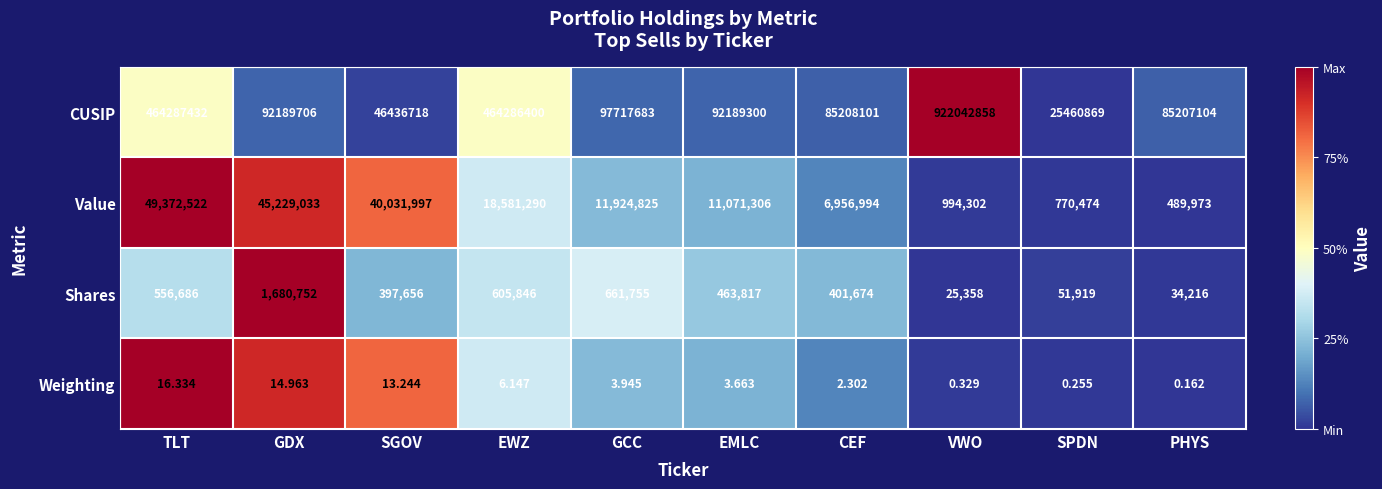

Which series has the widest spread of values?

CUSIP